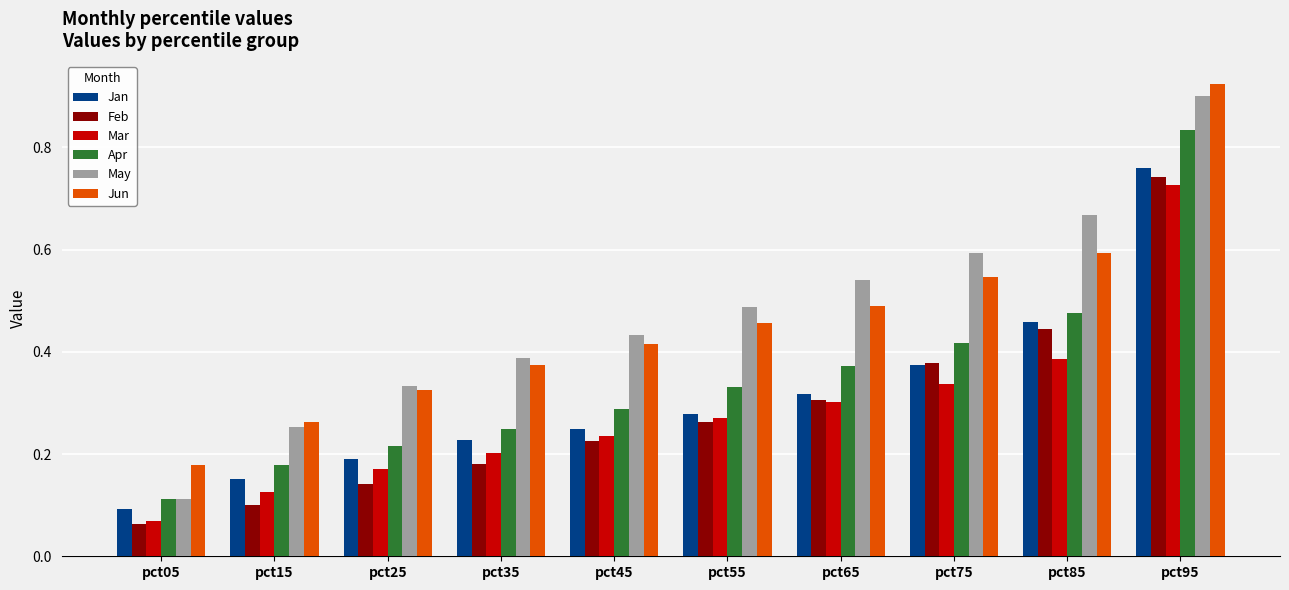

Does the chart contain any negative values?

No